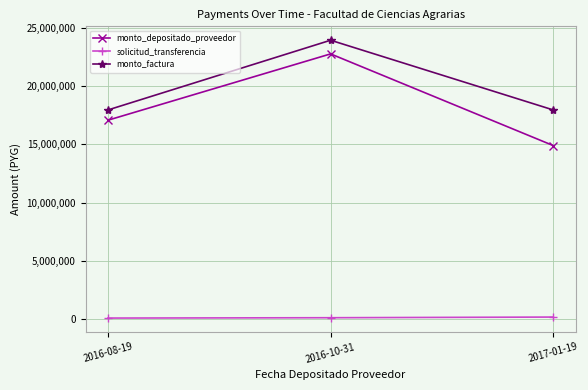

At which label is monto_depositado_proveedor closest to 18813642?

2016-08-19